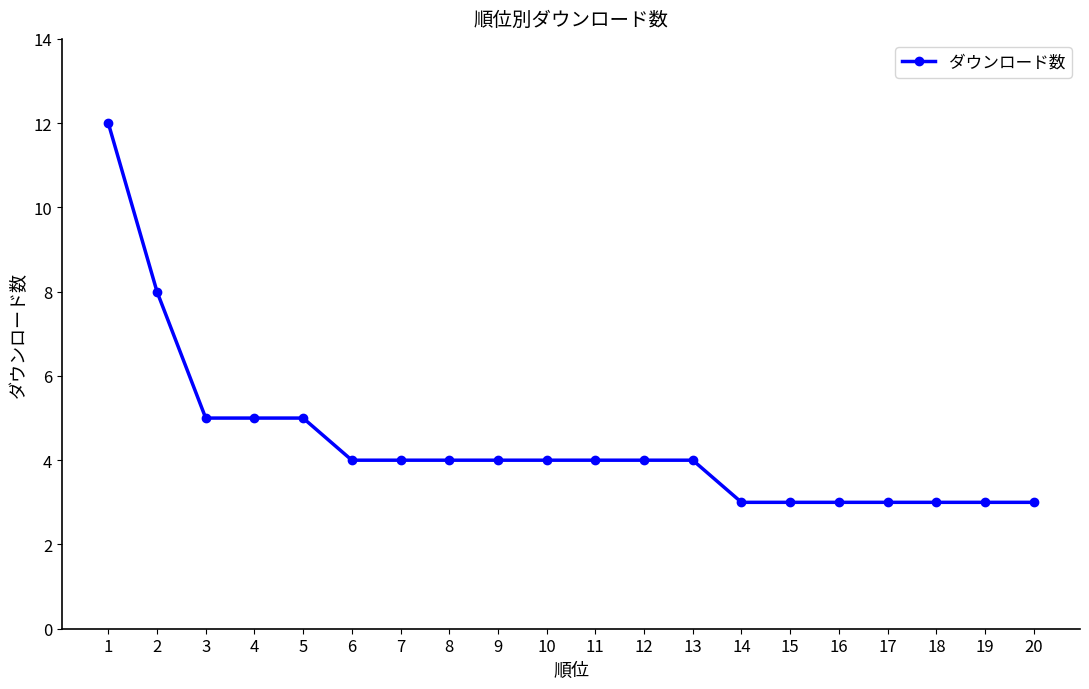

What value does the data have at 10?

4